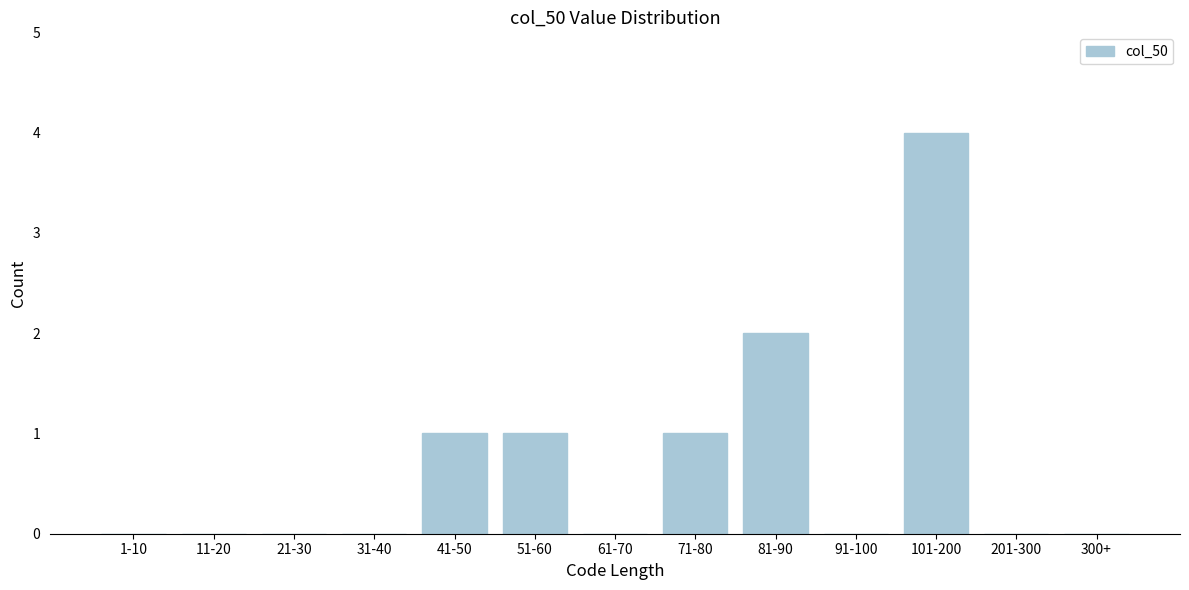

Reading left to right, what are all the values shown in this chart?

1-10=0	11-20=0	21-30=0	31-40=0	41-50=1	51-60=1	61-70=0	71-80=1	81-90=2	91-100=0	101-200=4	201-300=0	300+=0